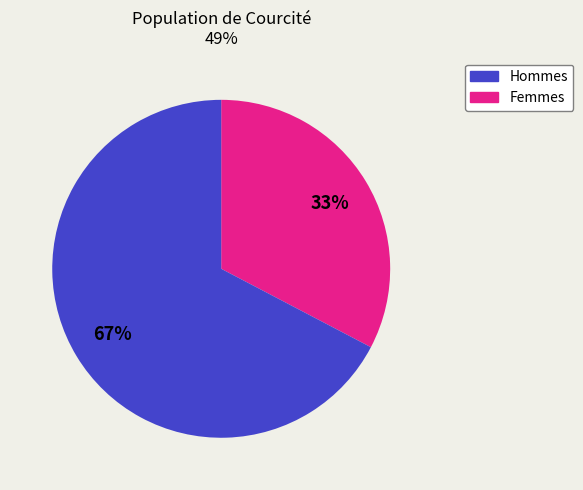

Does any single category account for the majority?

Yes